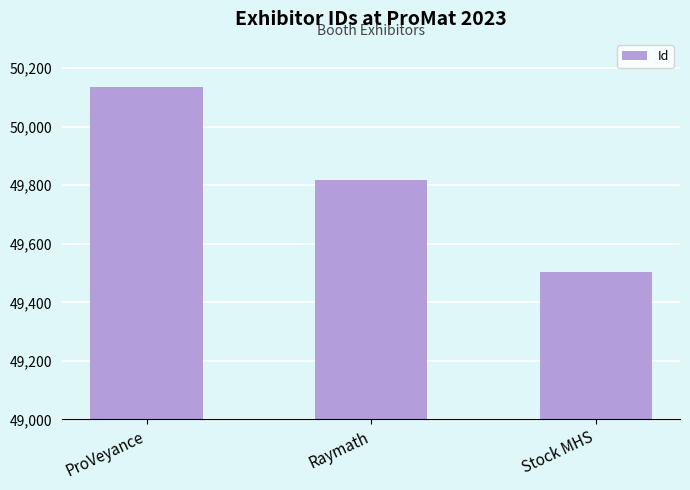

Rank the categories by value from lowest to highest.

Stock MHS, Raymath, ProVeyance